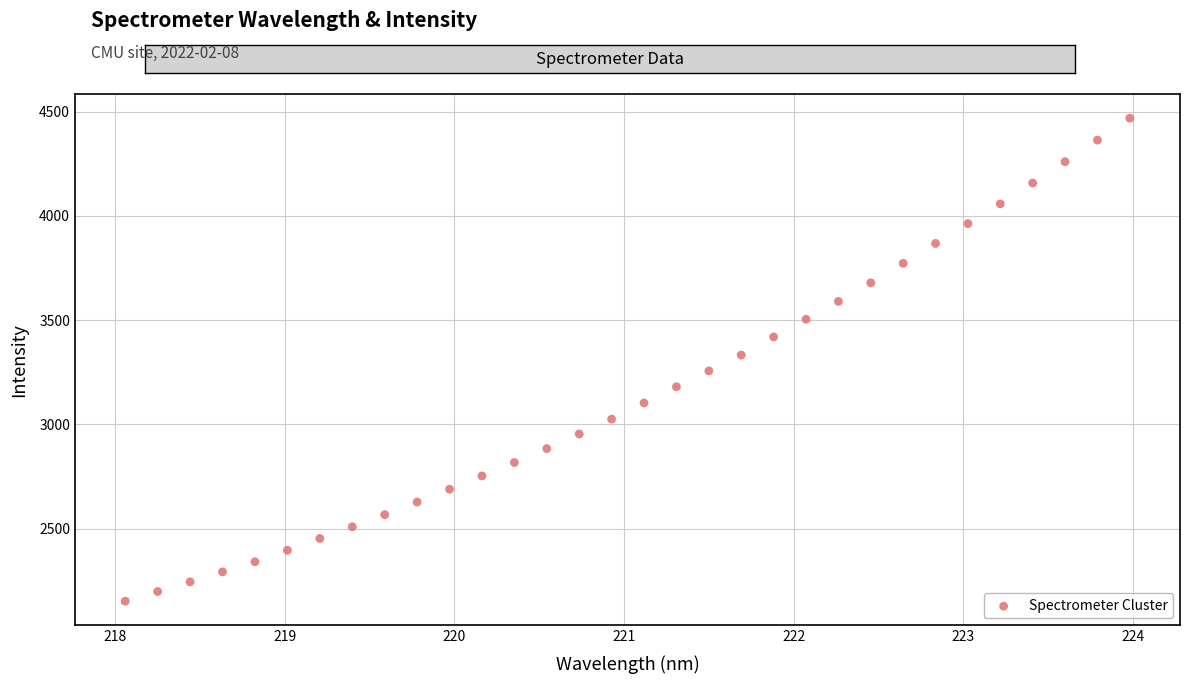

What is the range of X values (max minus min)?

5.9